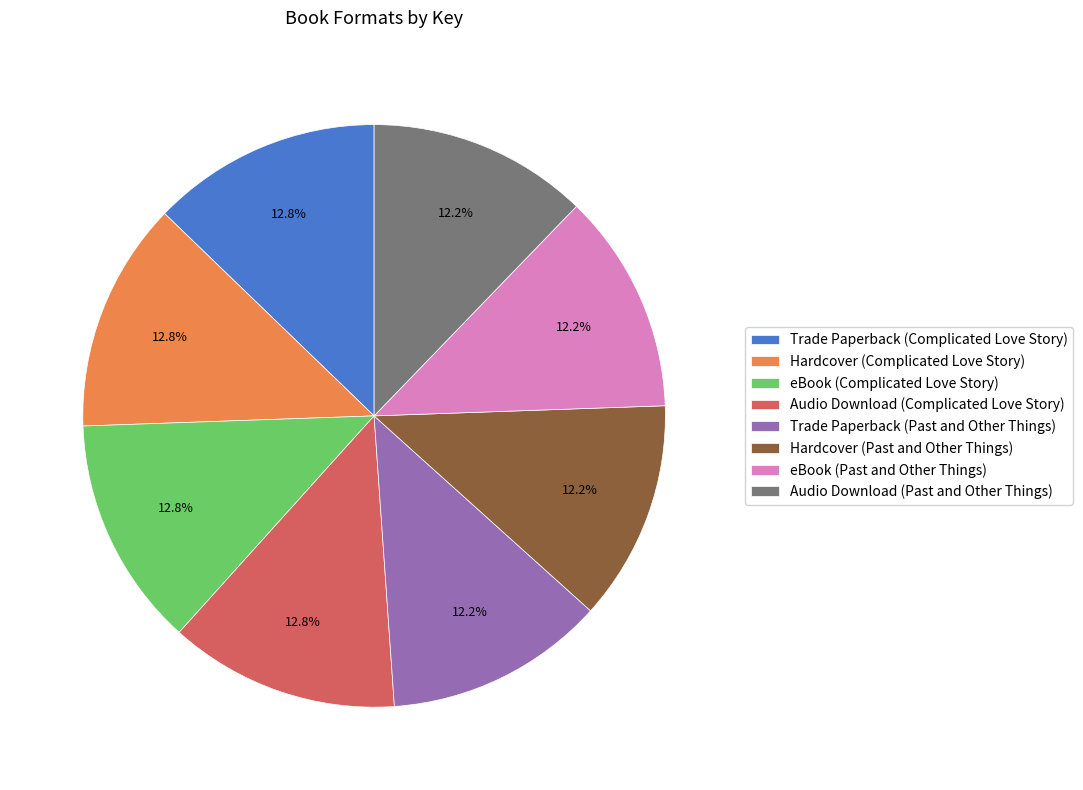

To the nearest percent, what is the average slice percentage?

12%